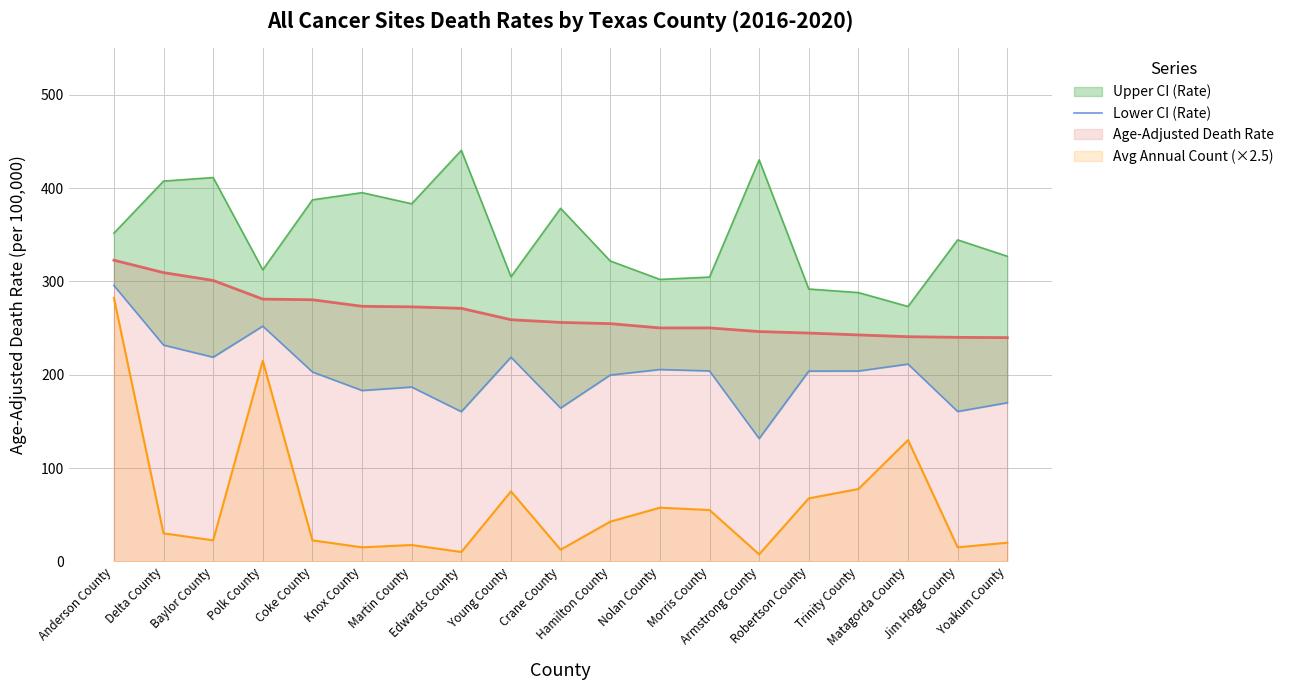

In Upper CI (Rate) line, how many points are lower than both neighbors (excluding endpoints)?

5